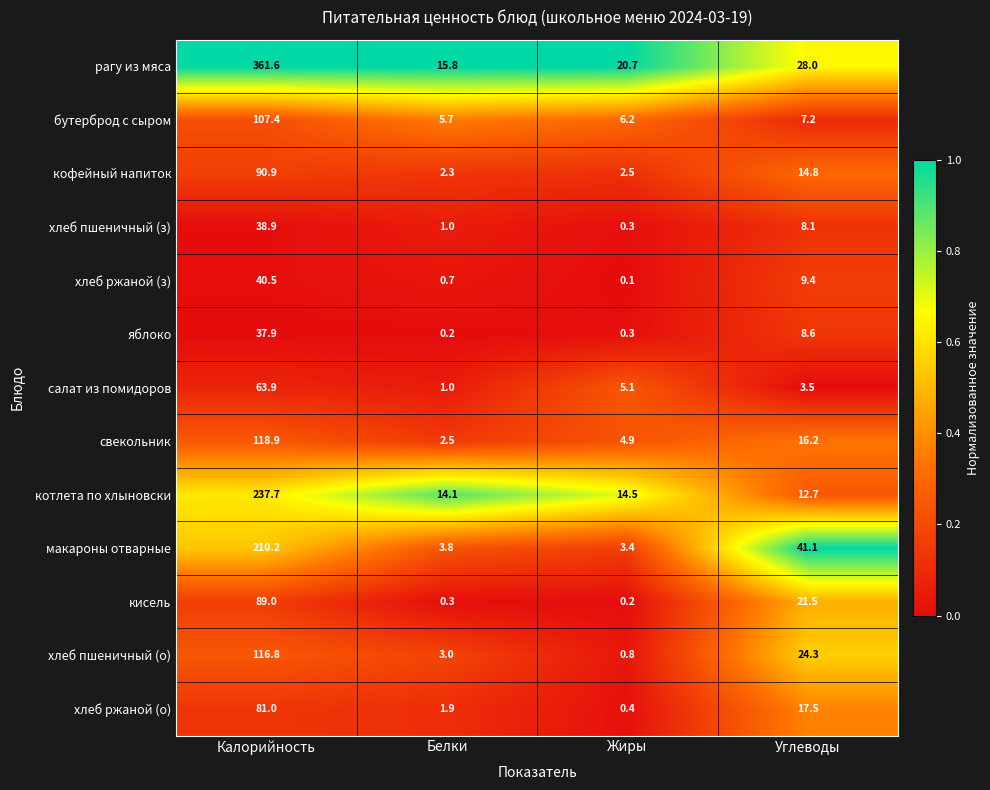

Count the number of data series in this chart.

13